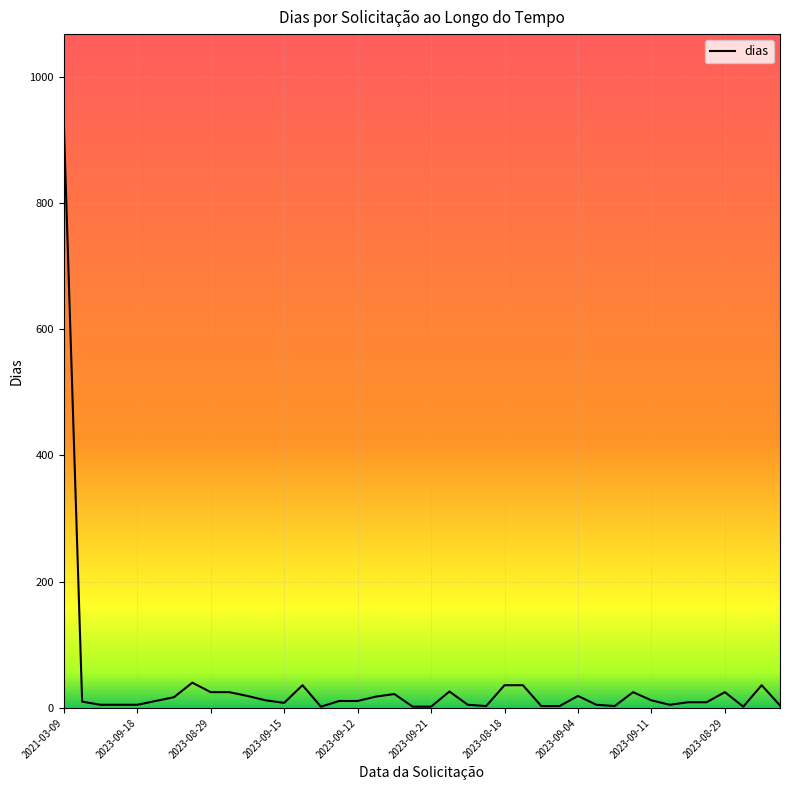

What is the difference between the maximum and minimum values?

926